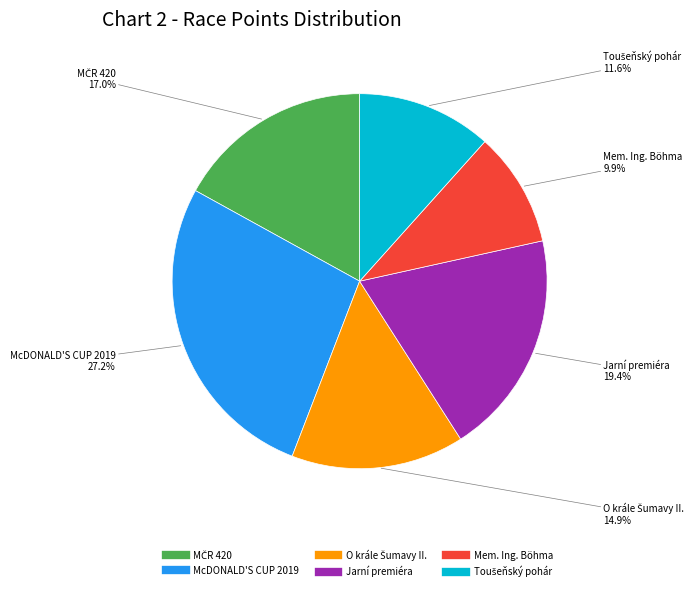

Which slice is the largest?

McDONALD'S CUP 2019